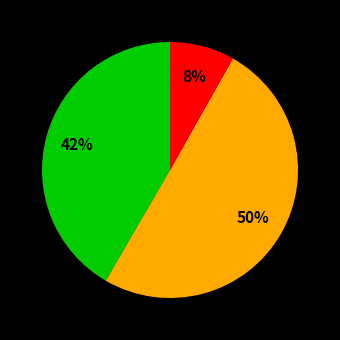

To the nearest percent, what is the average slice percentage?

33%